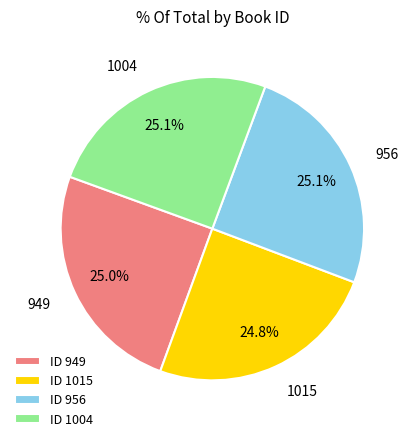

To the nearest percent, what is the average slice percentage?

25%